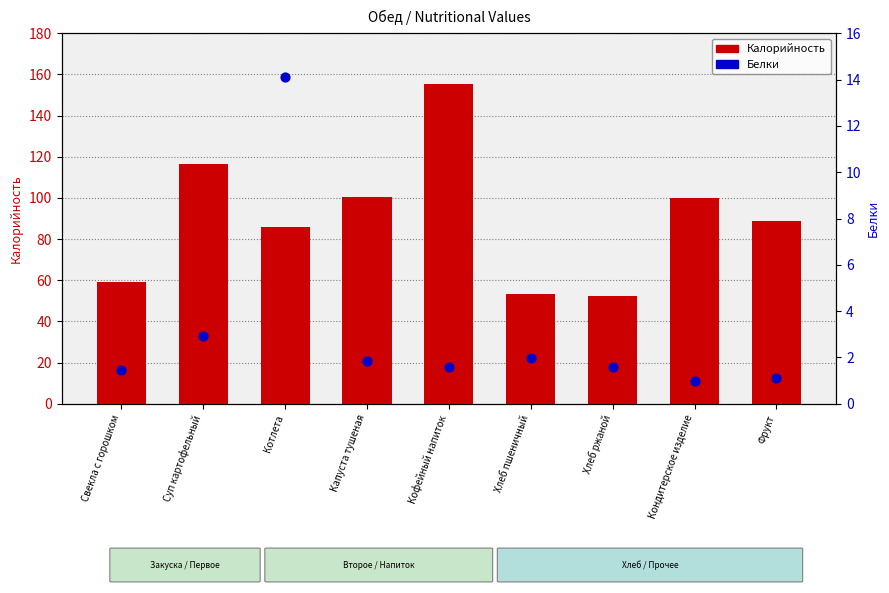

What are all the series names shown in the legend?

Калорийность, Белки